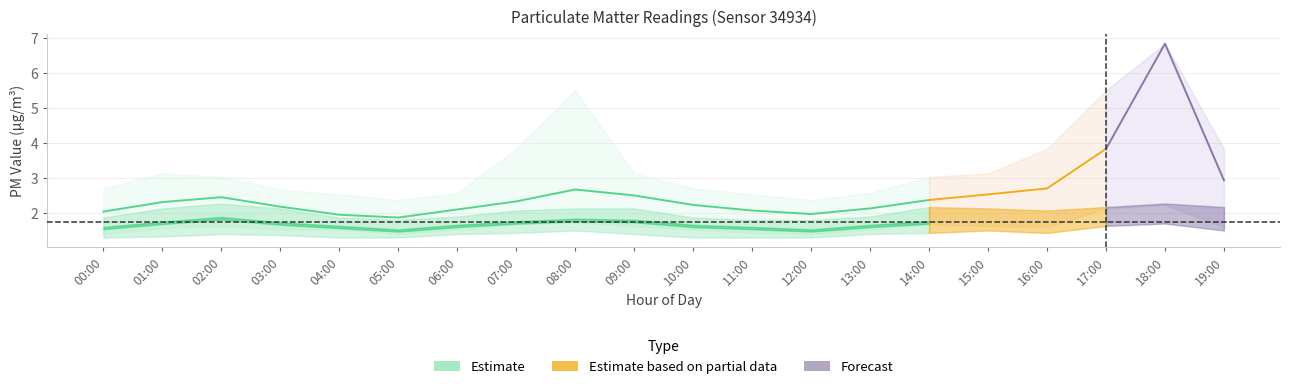

How many values in the P2_upper series are below 2?

8